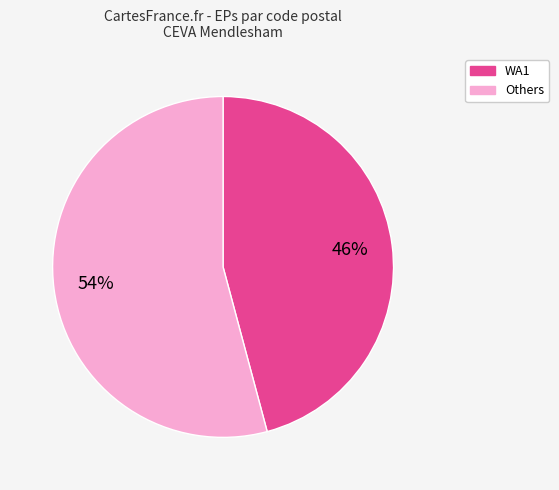

Is there any slice that represents more than half of the pie?

Yes